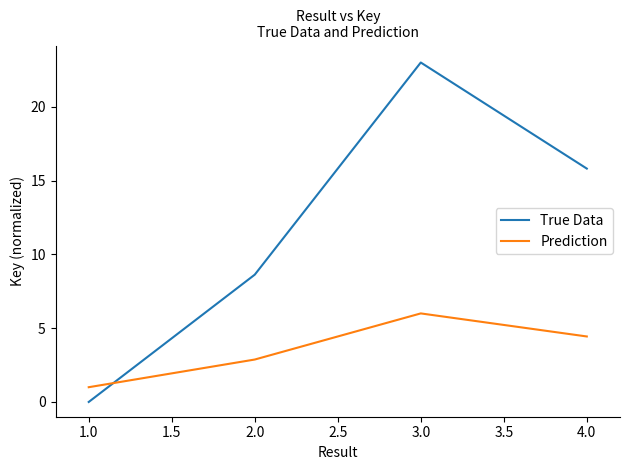

Reading left to right, list all the values displayed in this chart.

True Data: 0.0	8.6	23.0	15.8
Prediction: 1.0	2.9	6.0	4.4